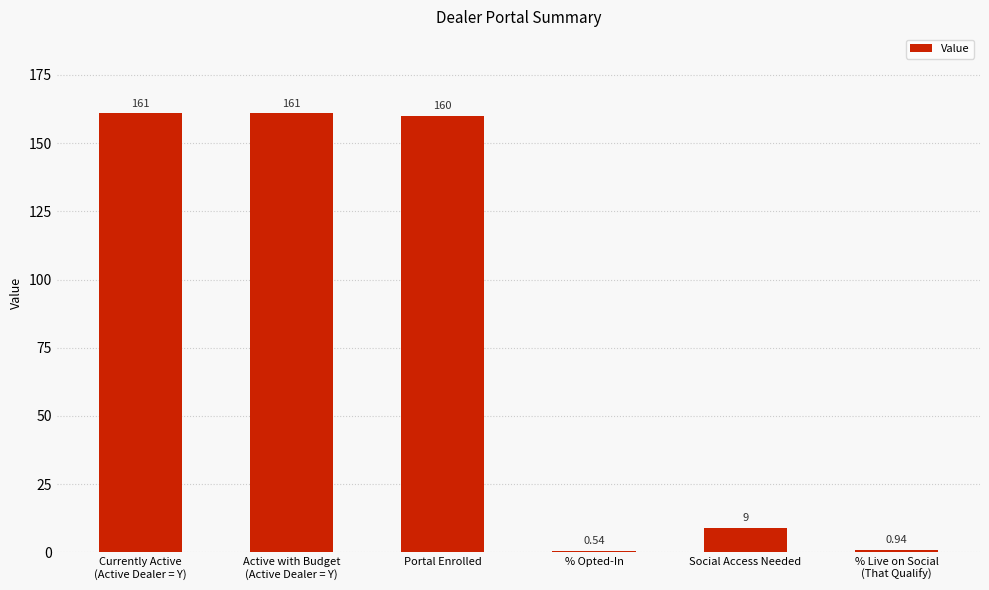

Where is the data nearest to the value 80?

Social Access Needed